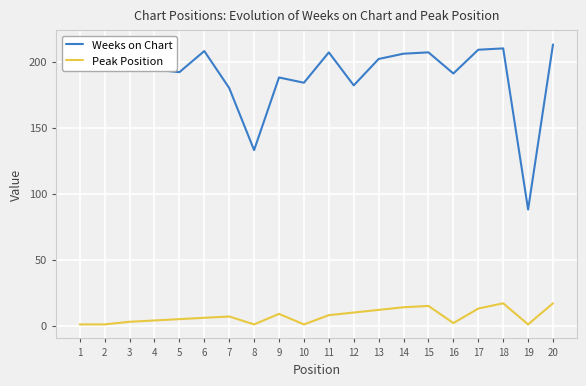

How many series are shown in this chart?

2